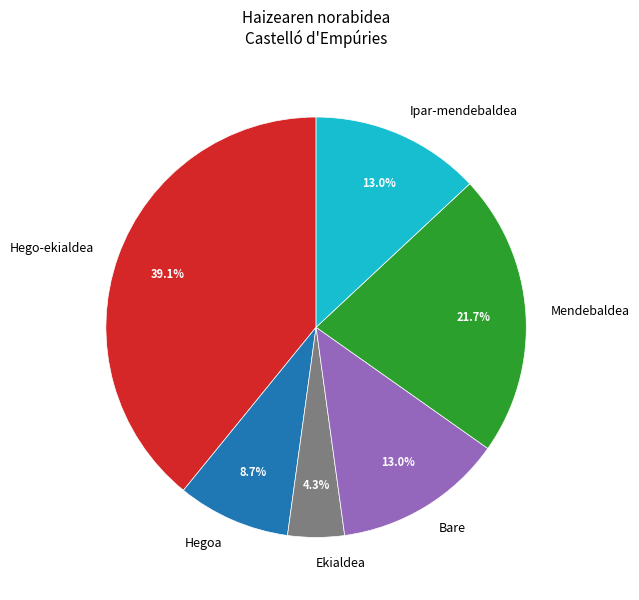

Is there a majority slice in this chart?

No